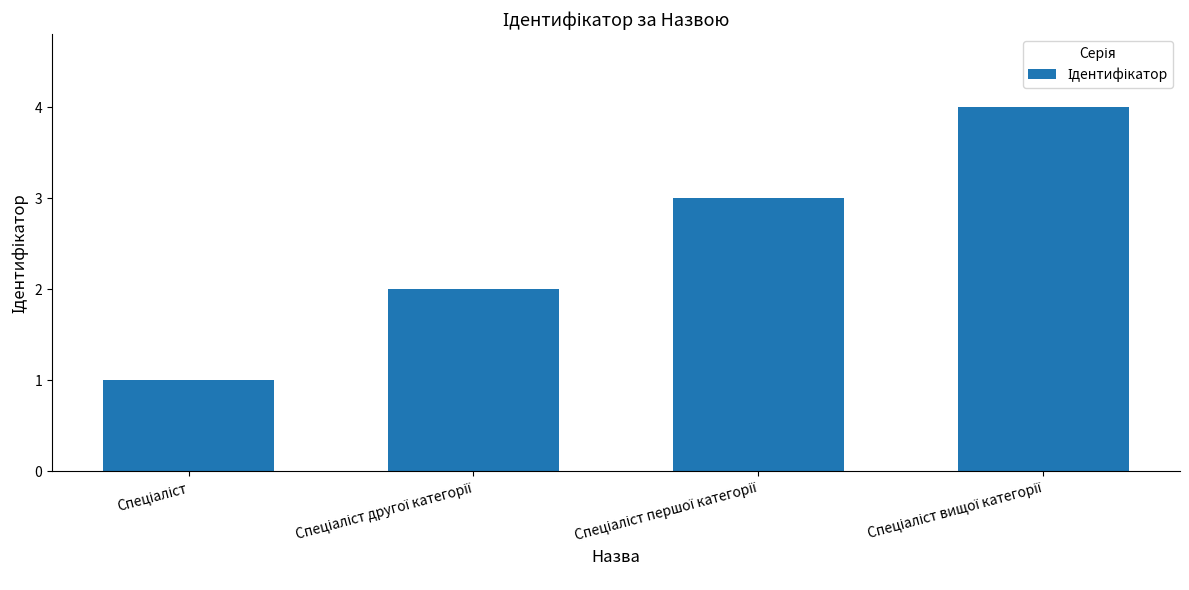

Are the bars grouped side by side (vs. stacked)?

No